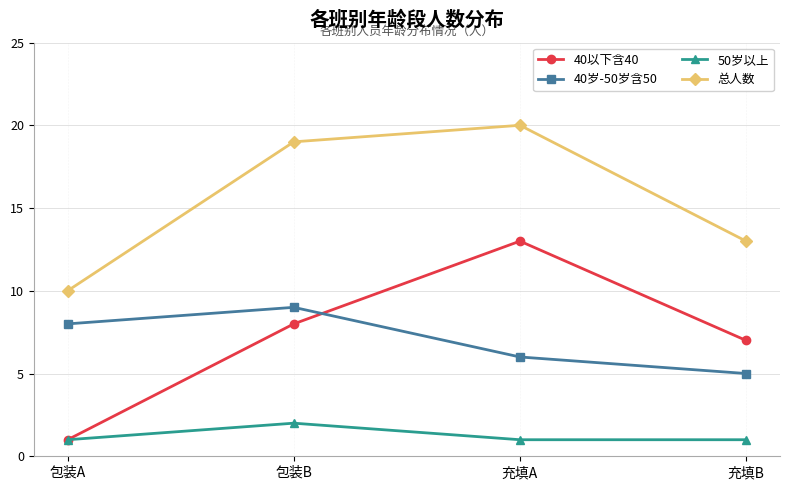

What is the average value of the 40岁-50岁含50 series?

7